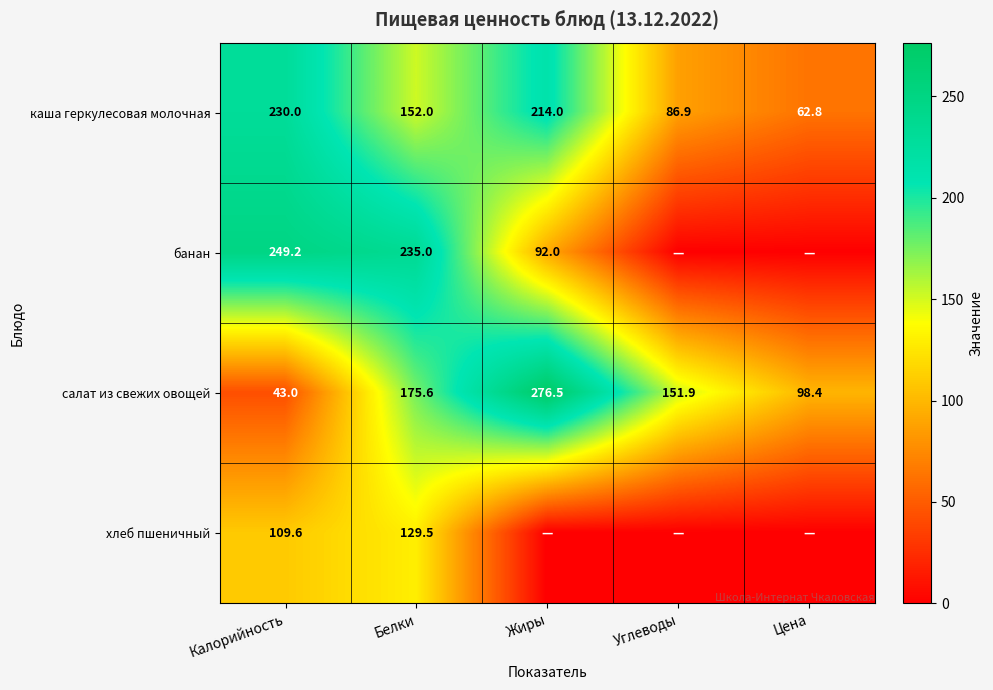

What is the maximum value for салат из свежих овощей?

276.5